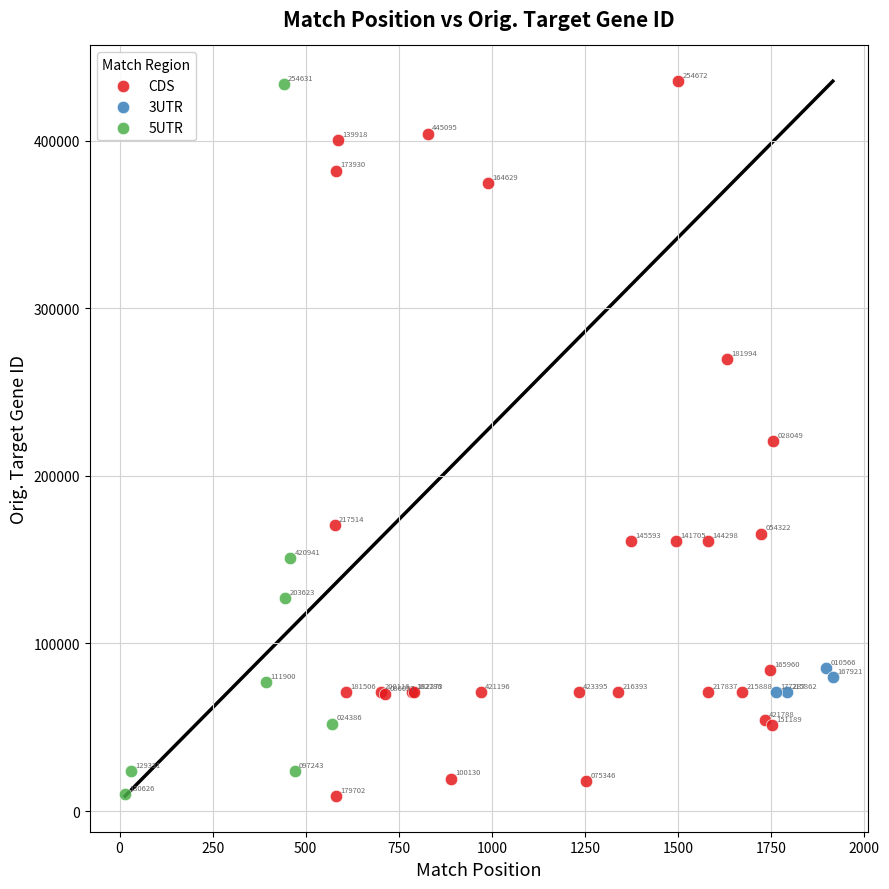

Which series contains the lowest Y value?

CDS